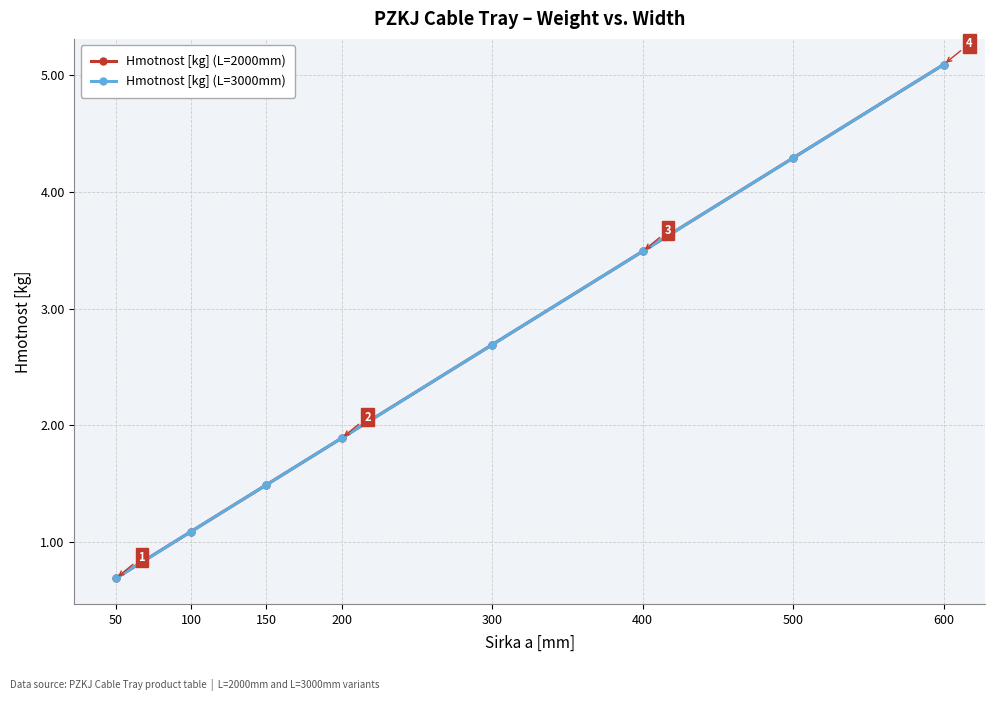

Is this an area chart (filled region under the line)?

No